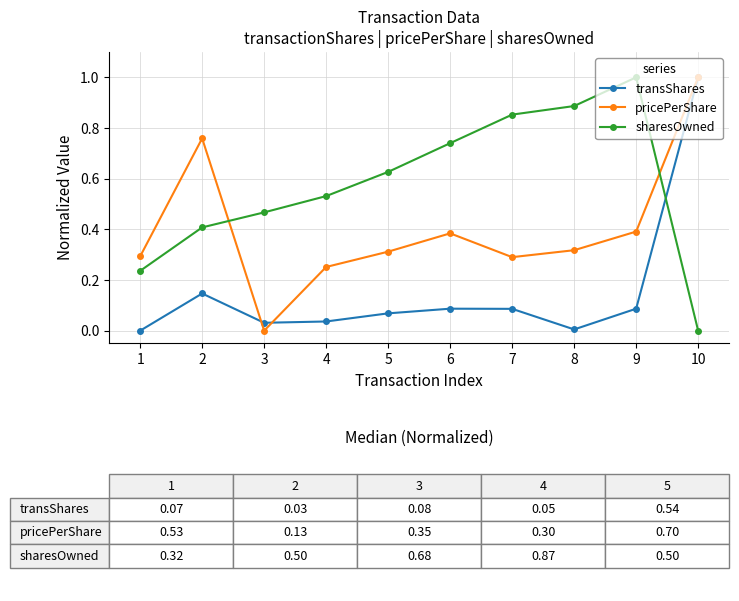

Where do transShares and sharesOwned first cross each other?

9 and 10